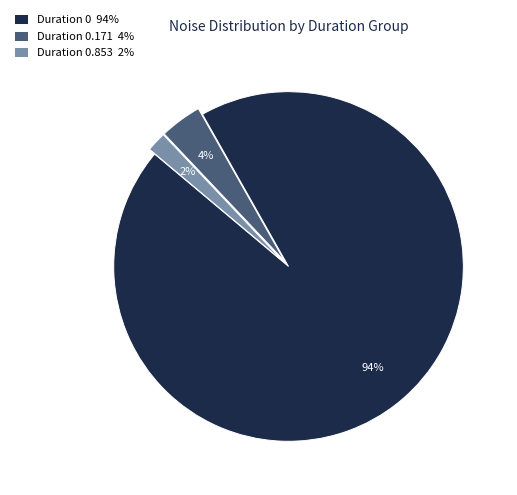

The Duration 0 94% slice represents 87% of the pie. True or false?

False